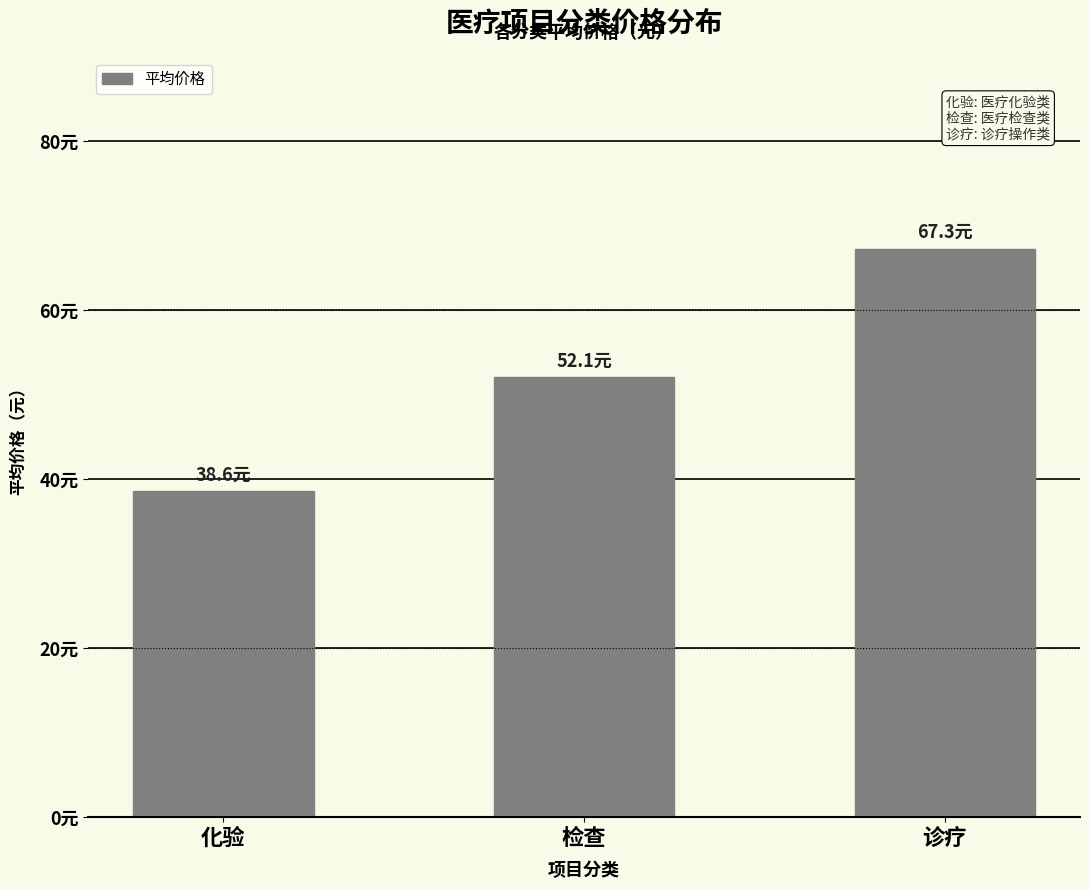

Rank the categories by value from lowest to highest.

化验, 检查, 诊疗